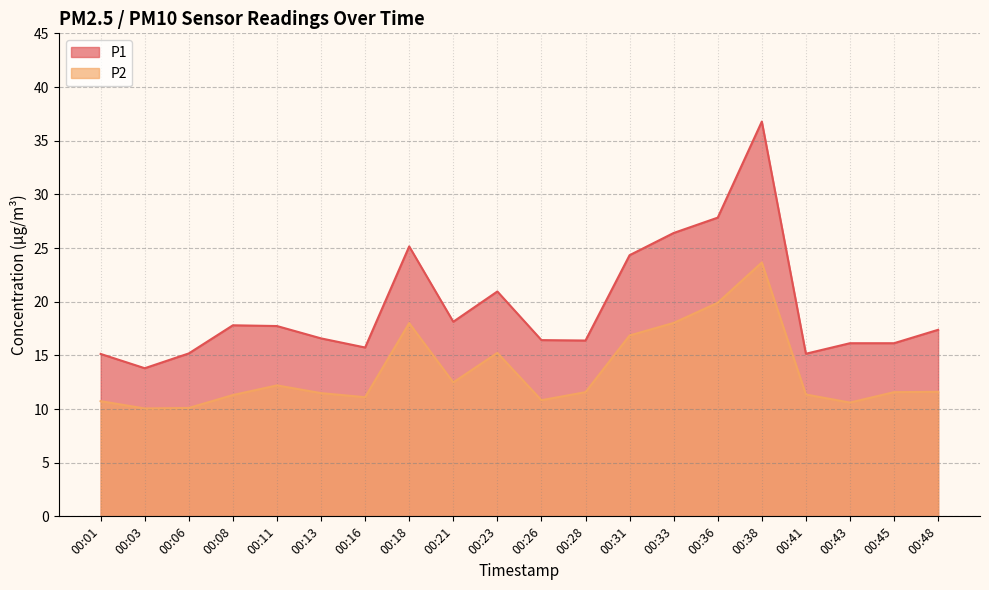

What is the highest value of the P1 series?

36.8